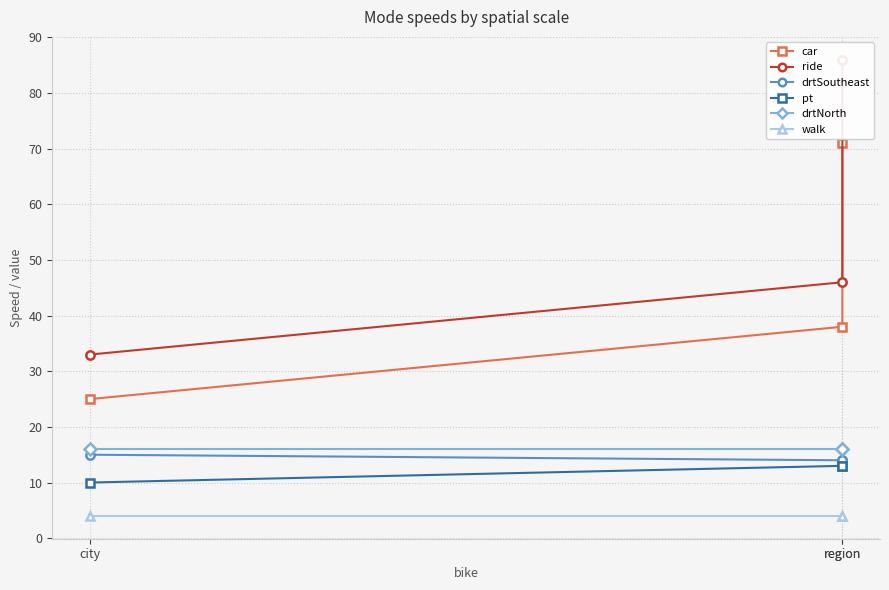

Where is ride nearest to the value 59?

region